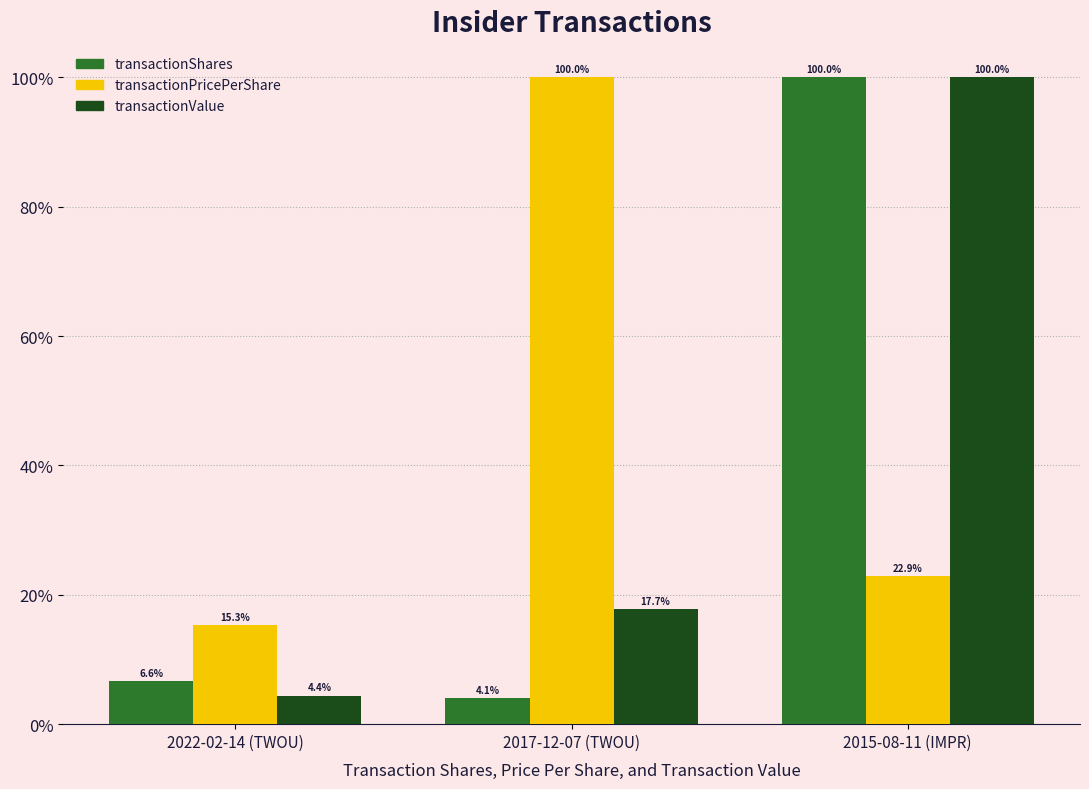

Reading right to left, extract all data points from this chart.

transactionShares: 2015-08-11 (IMPR)=100.0	2017-12-07 (TWOU)=4.1	2022-02-14 (TWOU)=6.6
transactionPricePerShare: 2015-08-11 (IMPR)=22.9	2017-12-07 (TWOU)=100.0	2022-02-14 (TWOU)=15.3
transactionValue: 2015-08-11 (IMPR)=100.0	2017-12-07 (TWOU)=17.7	2022-02-14 (TWOU)=4.4